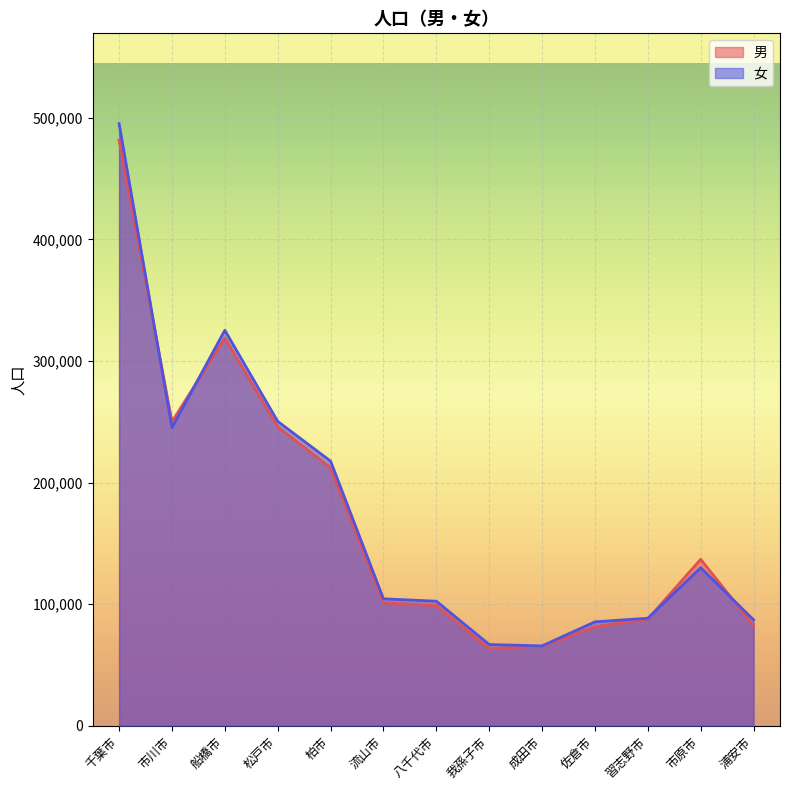

How many interior local peaks does the 女 series have?

2